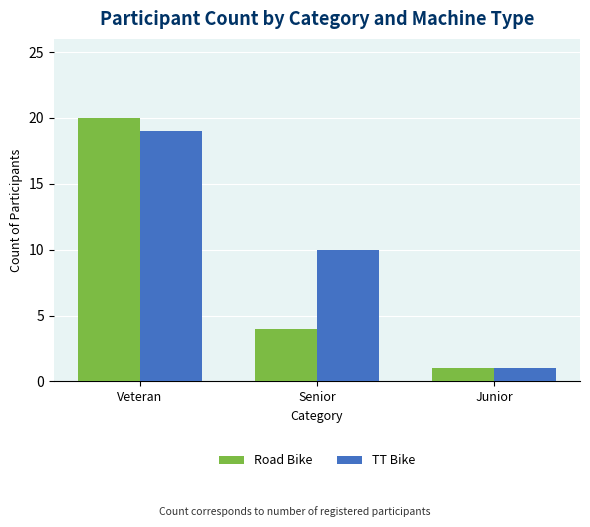

What position from the left is Senior?

2